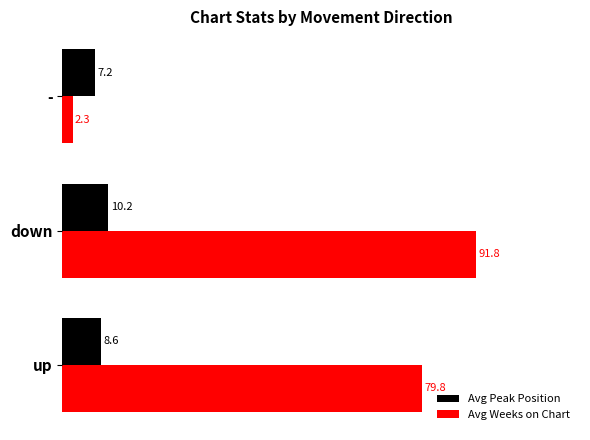

At how many categories does at least one series exceed 4?

3